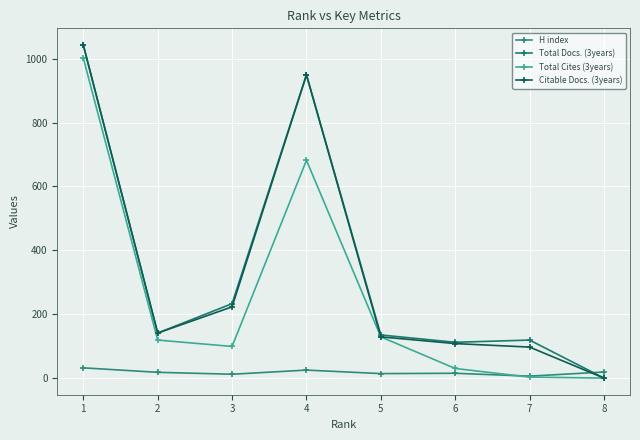

True or false: Total Docs. (3years) and H index cross at least once.

True